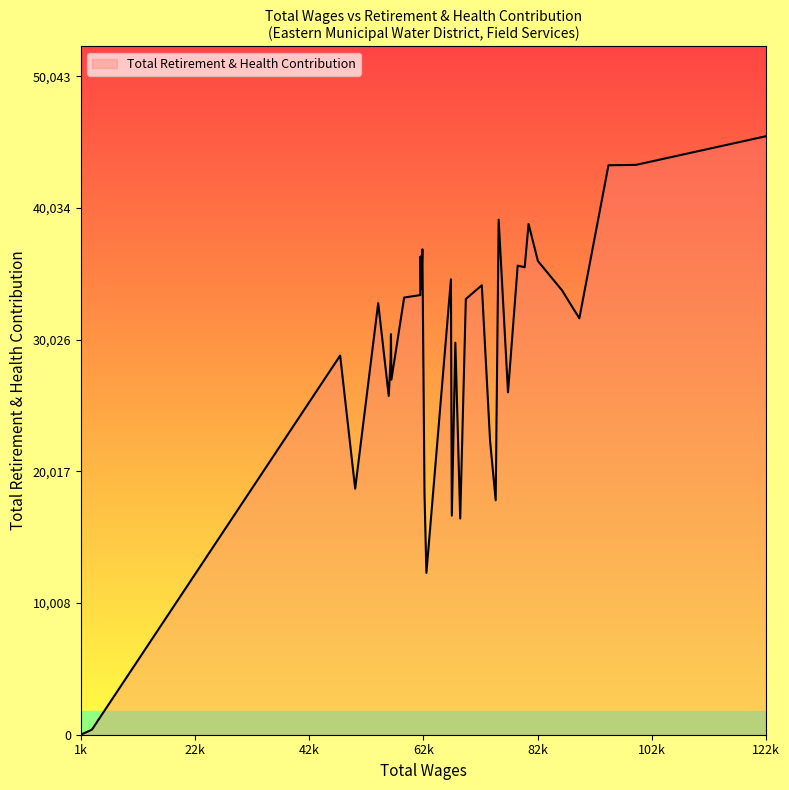

What is the greatest value displayed?

45494